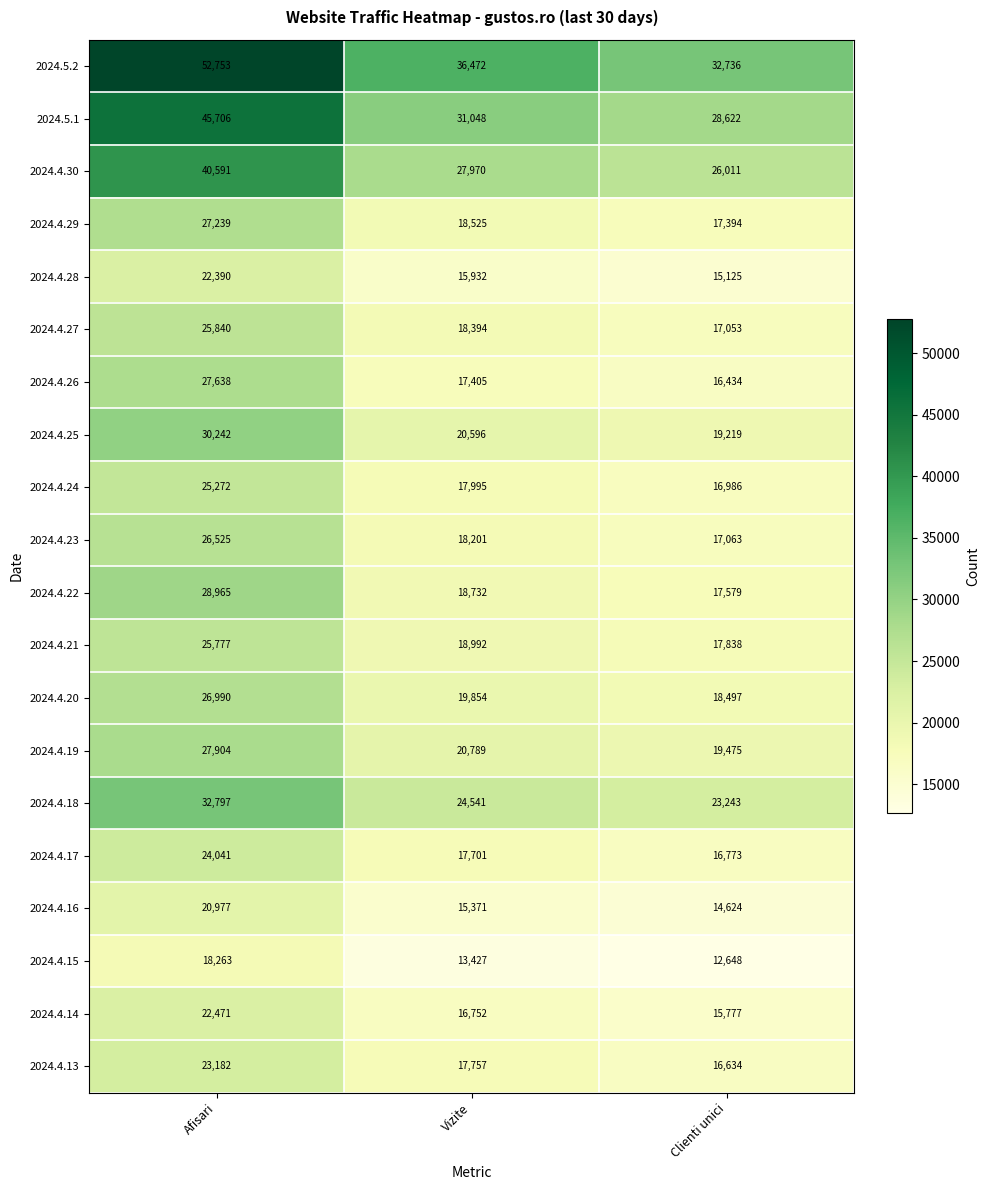

Which series changed the most between Afisari and Vizite?

2024.5.2